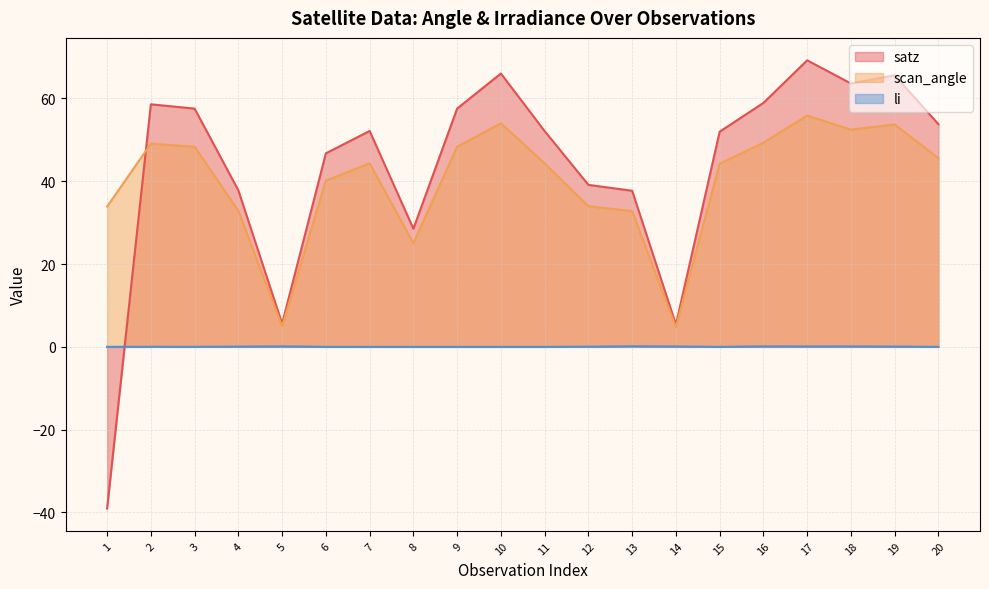

Which series has the largest total across all categories?

satz